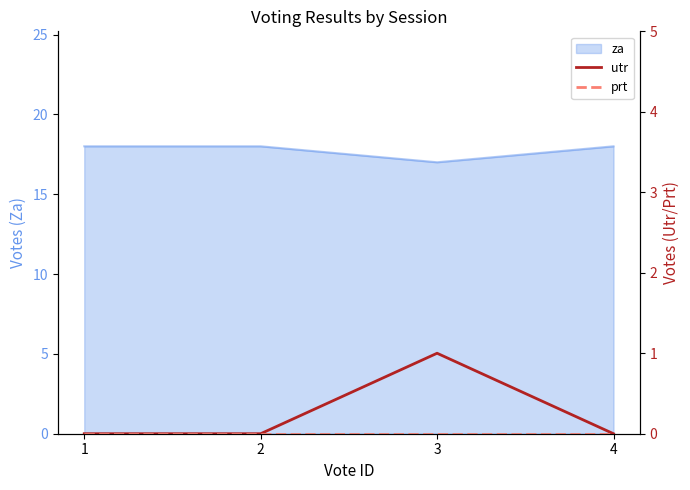

True or false: utr and prt intersect in this chart.

False